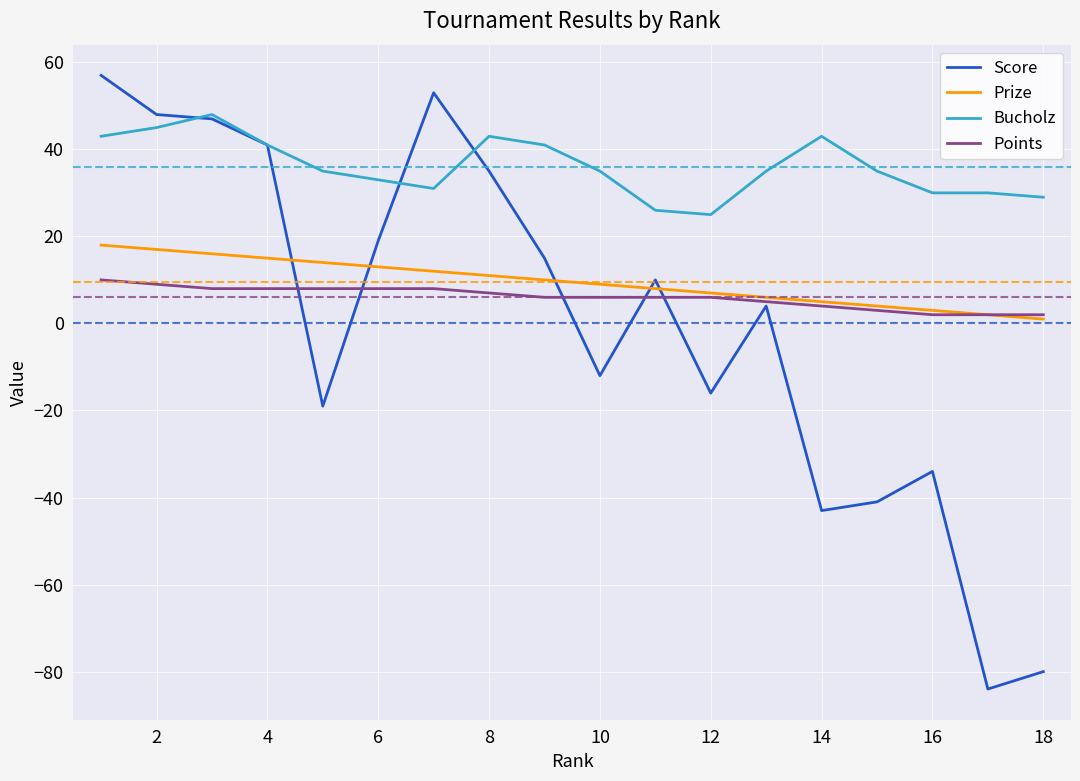

What is the greatest value displayed?

57